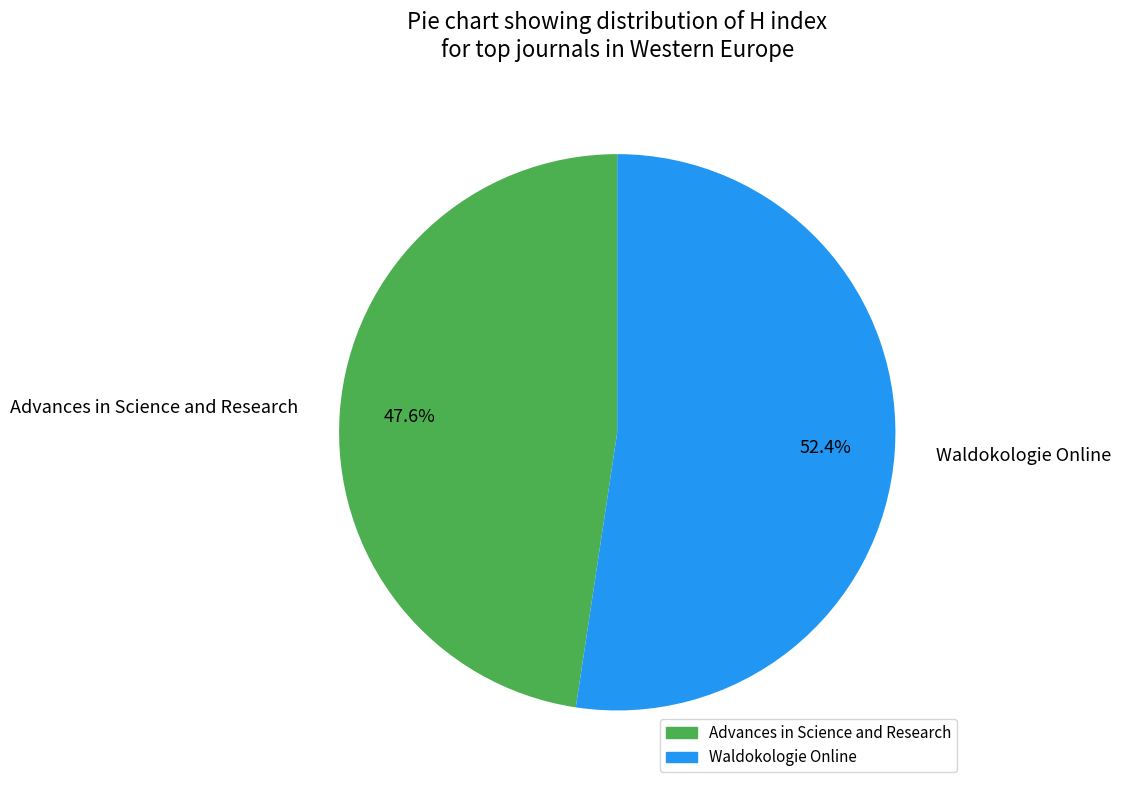

Do Waldokologie Online and Advances in Science and Research together represent more than half of the pie?

Yes